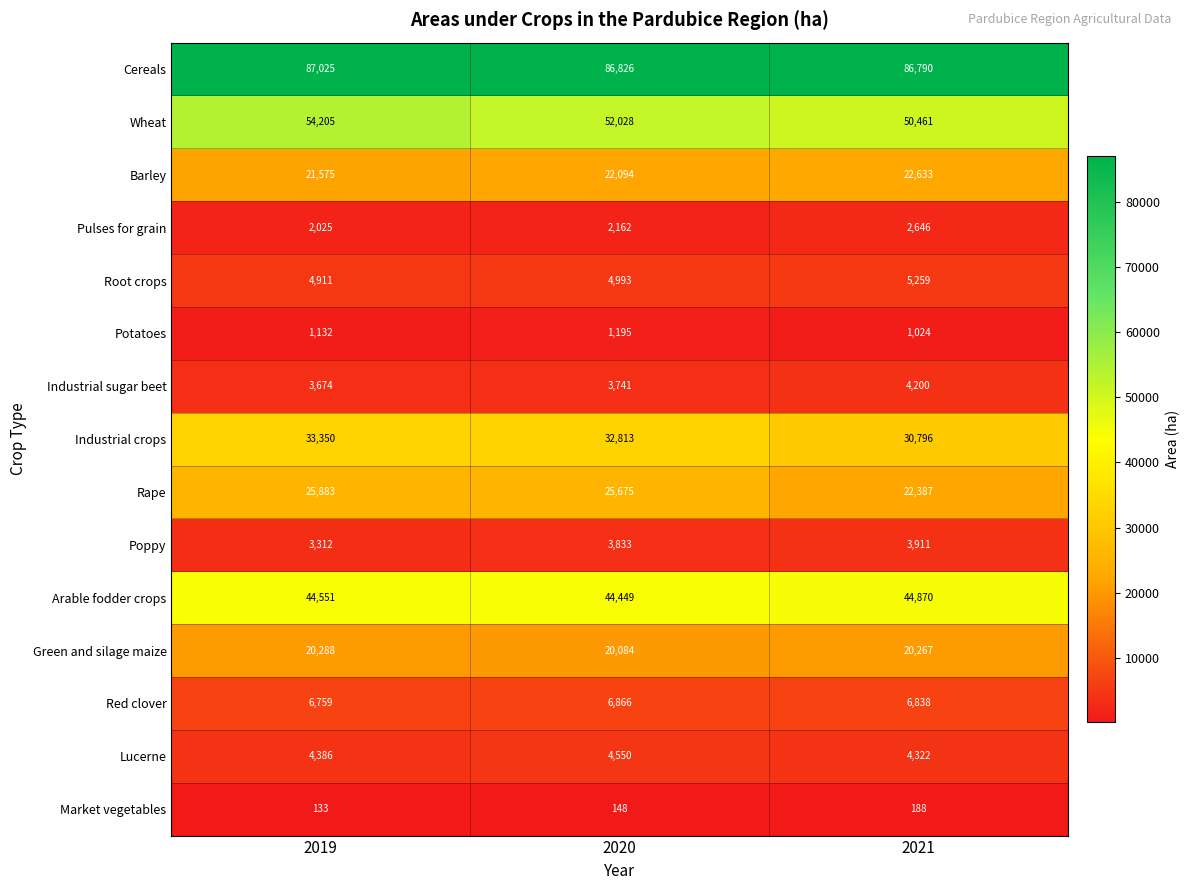

What is the difference between the highest and lowest values at 2020?

86678